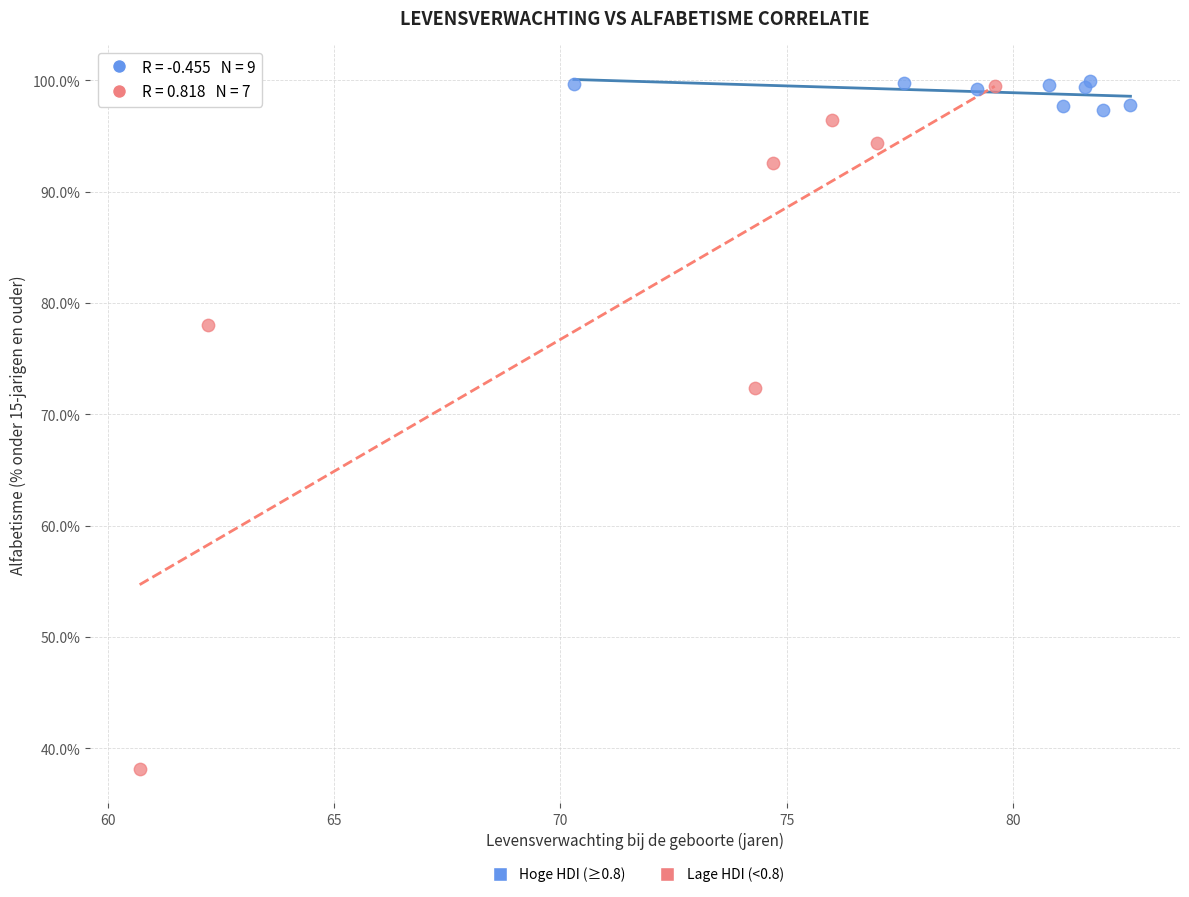

Which series contains the lowest Y value?

Lage HDI (<0.8)